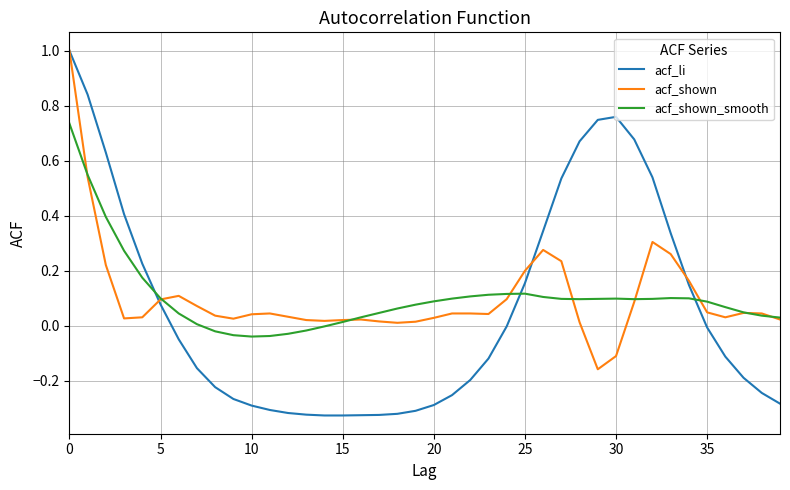

Which series has the widest spread of values?

acf_li